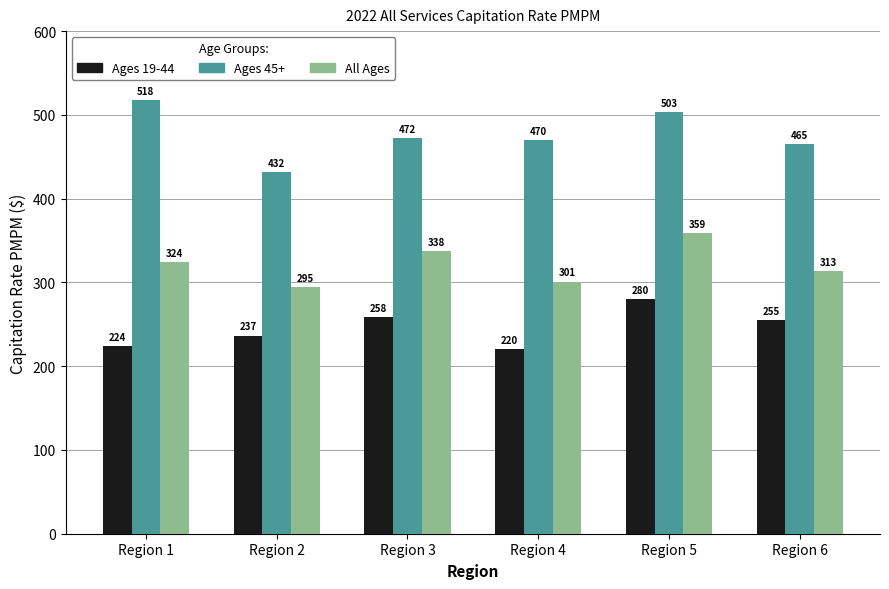

Where is Ages 45+ nearest to the value 474?

Region 3